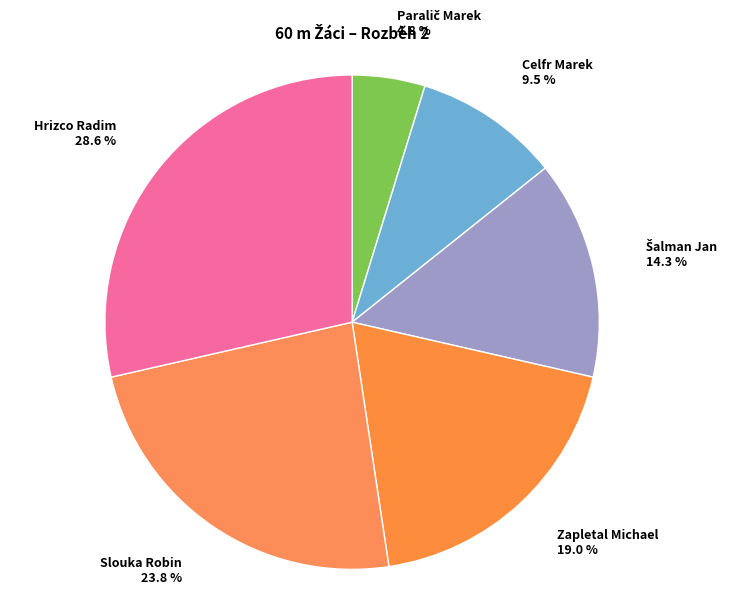

To the nearest percent, what is the average slice percentage?

17%